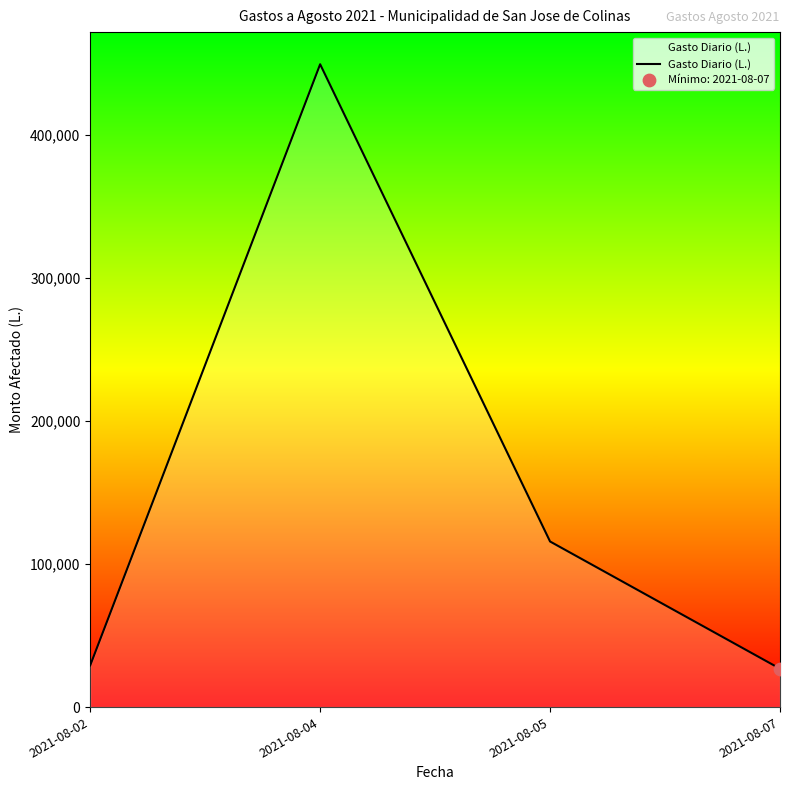

Which has a higher value, 2021-08-05 or 2021-08-02?

2021-08-05